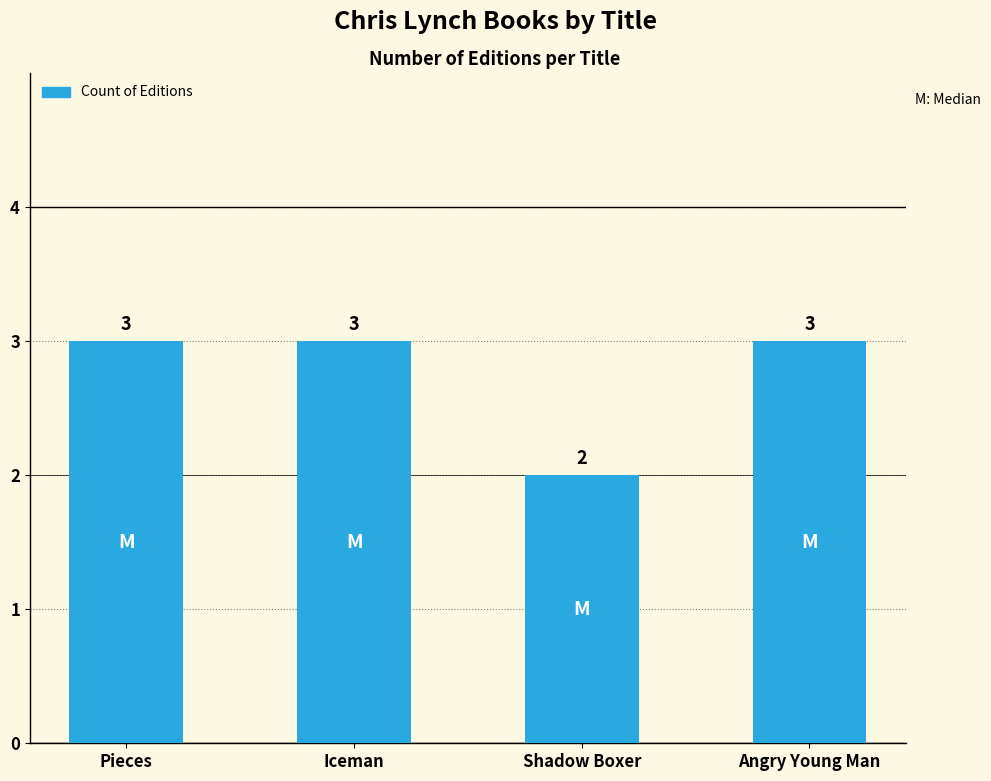

What is the ratio of the value at Shadow Boxer to the value at Iceman?

0.7